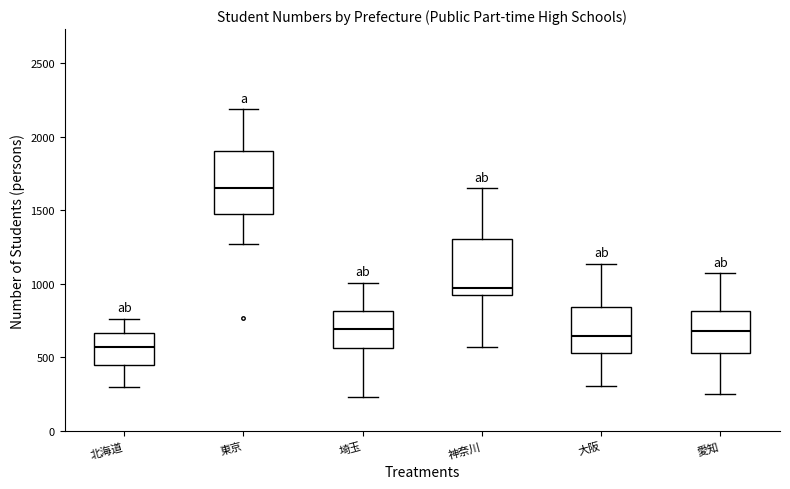

Reading left to right, read every box against the y-axis: the position of its median line, the range the box covers, and the ends of its whiskers. The values are not printed on the chart, so give them approximately, as read against the axis.

北海道: median 550, box 450 to 650, whiskers 300 to 750
東京: median 1650, box 1450 to 1900, whiskers 1250 to 2200
埼玉: median 700, box 550 to 800, whiskers 250 to 1000
神奈川: median 950, box 900 to 1300, whiskers 550 to 1650
大阪: median 650, box 550 to 850, whiskers 300 to 1150
愛知: median 700, box 550 to 800, whiskers 250 to 1050